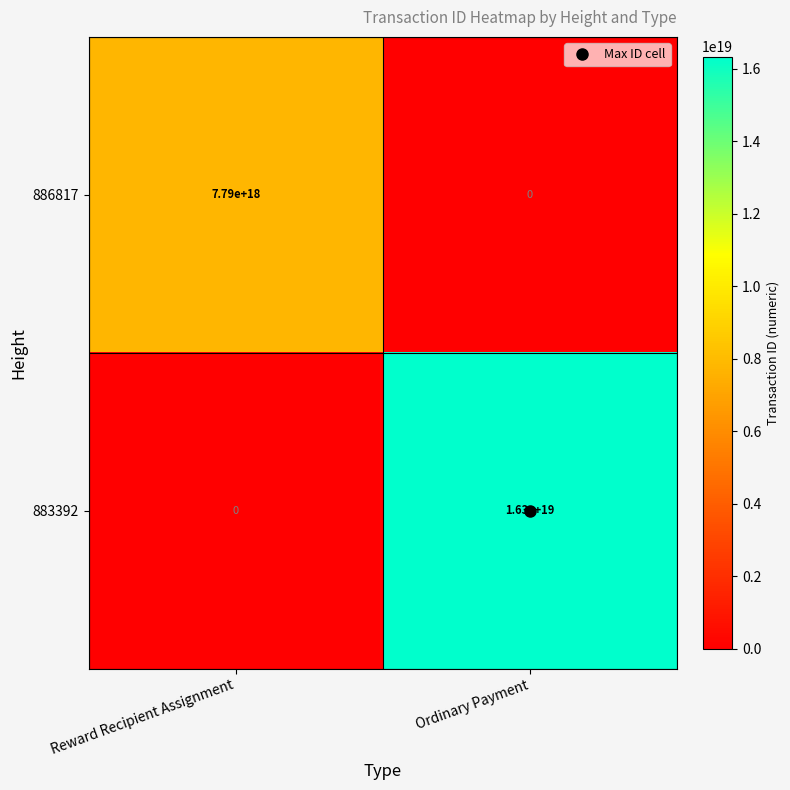

Rank the series by their maximum value, from lowest to highest.

886817, 883392